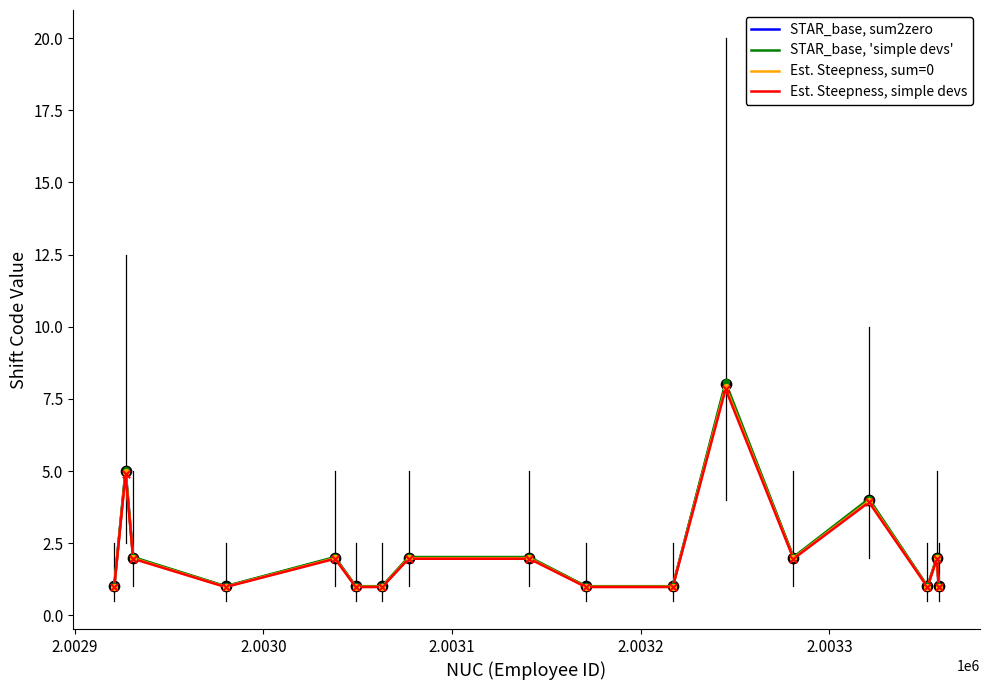

Which series has the largest range (max minus min)?

STAR_base, 'simple devs'